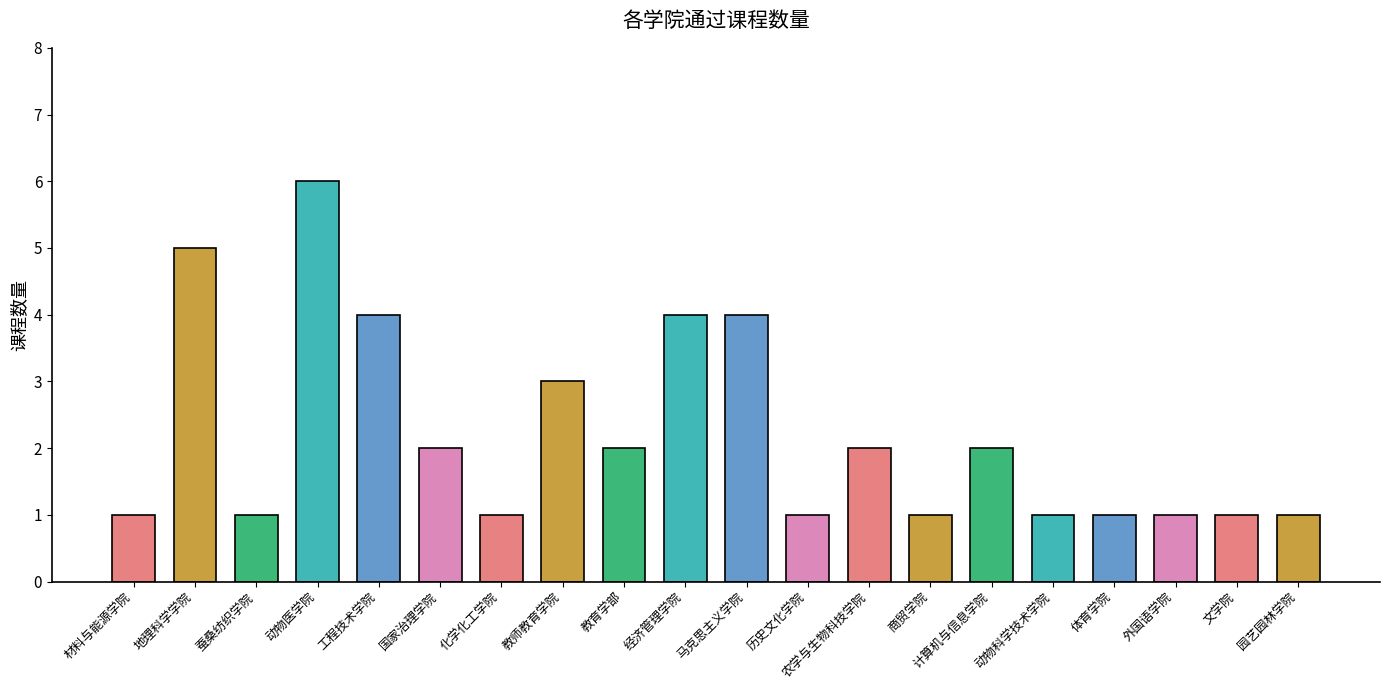

Are the bars grouped side by side (vs. stacked)?

No